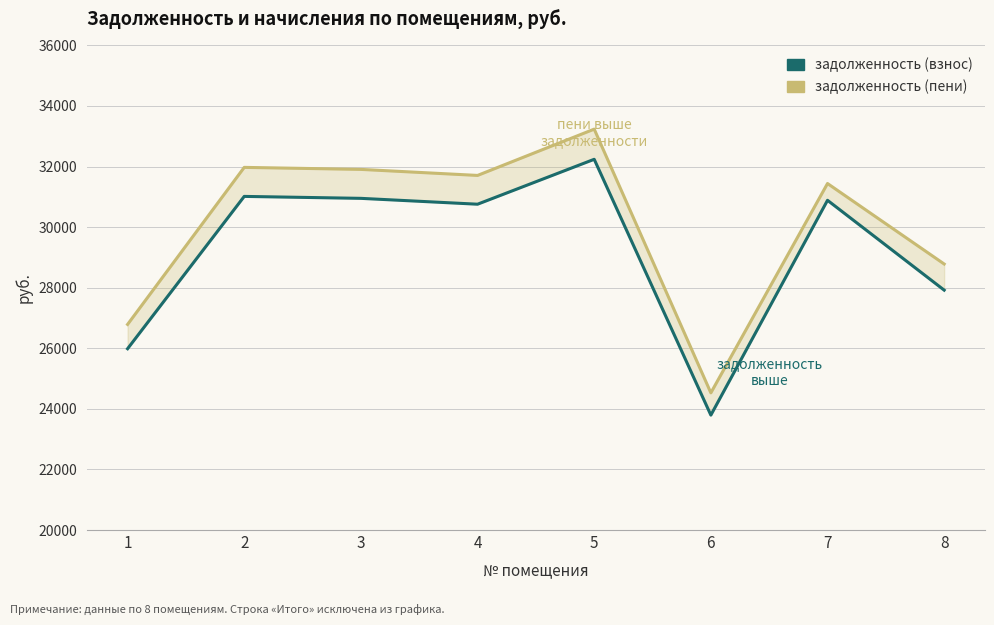

What is the value of the задолженность (пени) point at the 1st from the left?

26786.6